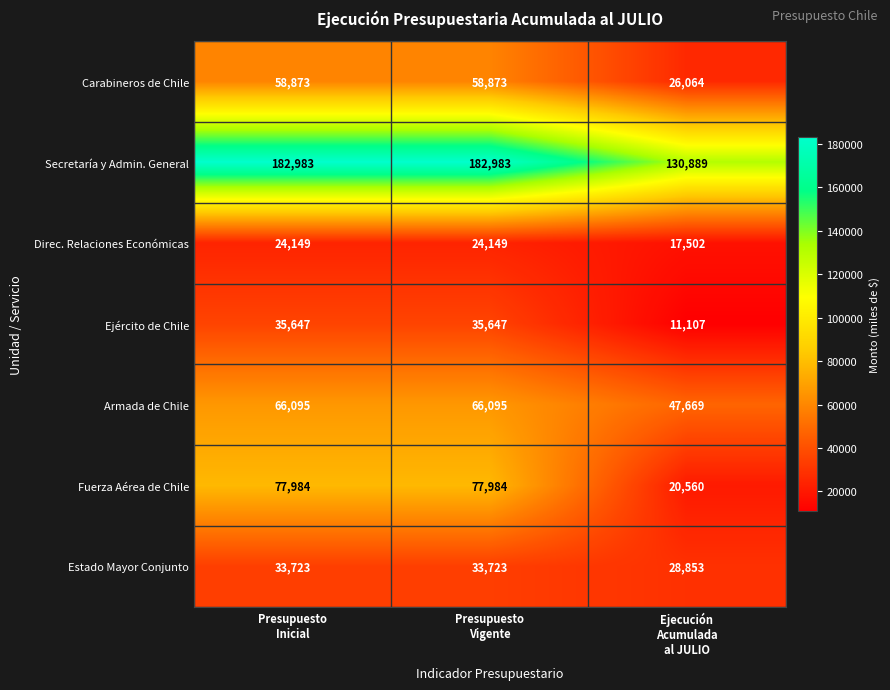

Which series has the largest total across all categories?

Secretaría y Admin. General